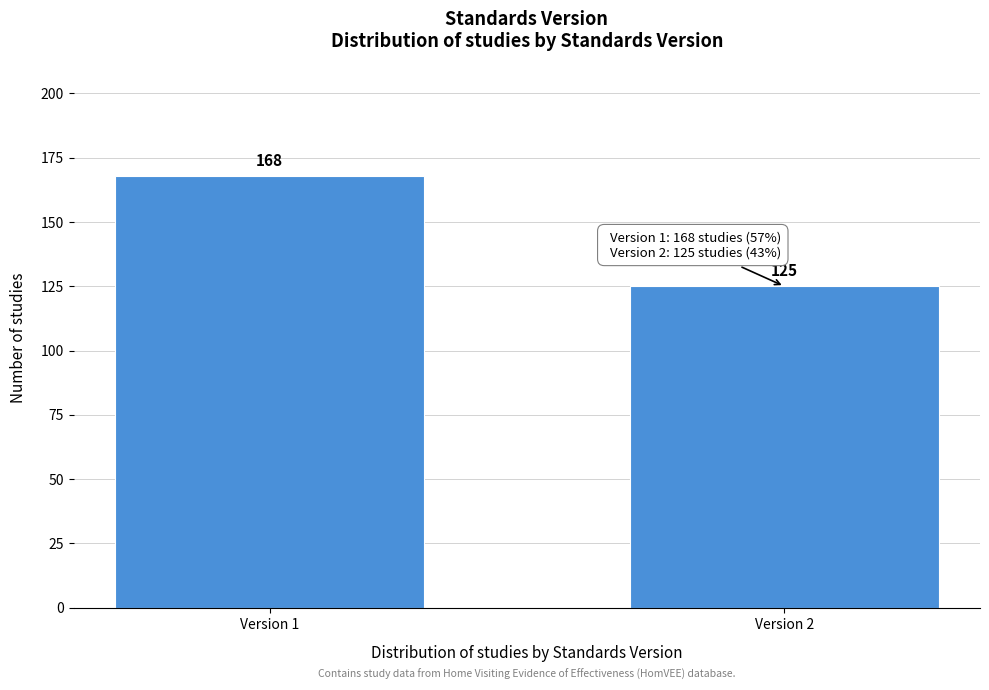

Reading left to right, what are all the values shown in this chart?

Version 1=168	Version 2=125